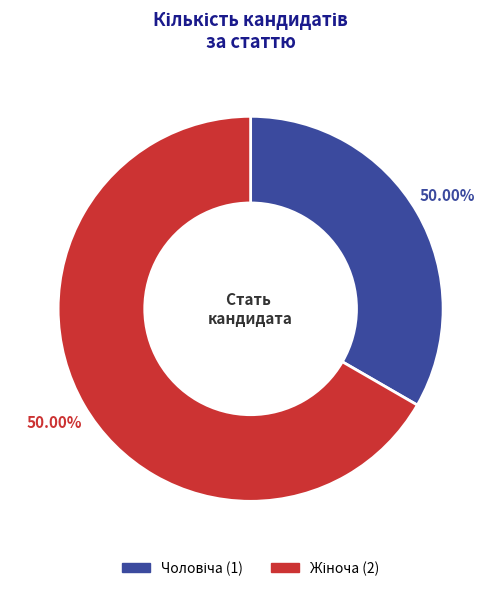

Which slice represents more than half of the pie?

Жіноча